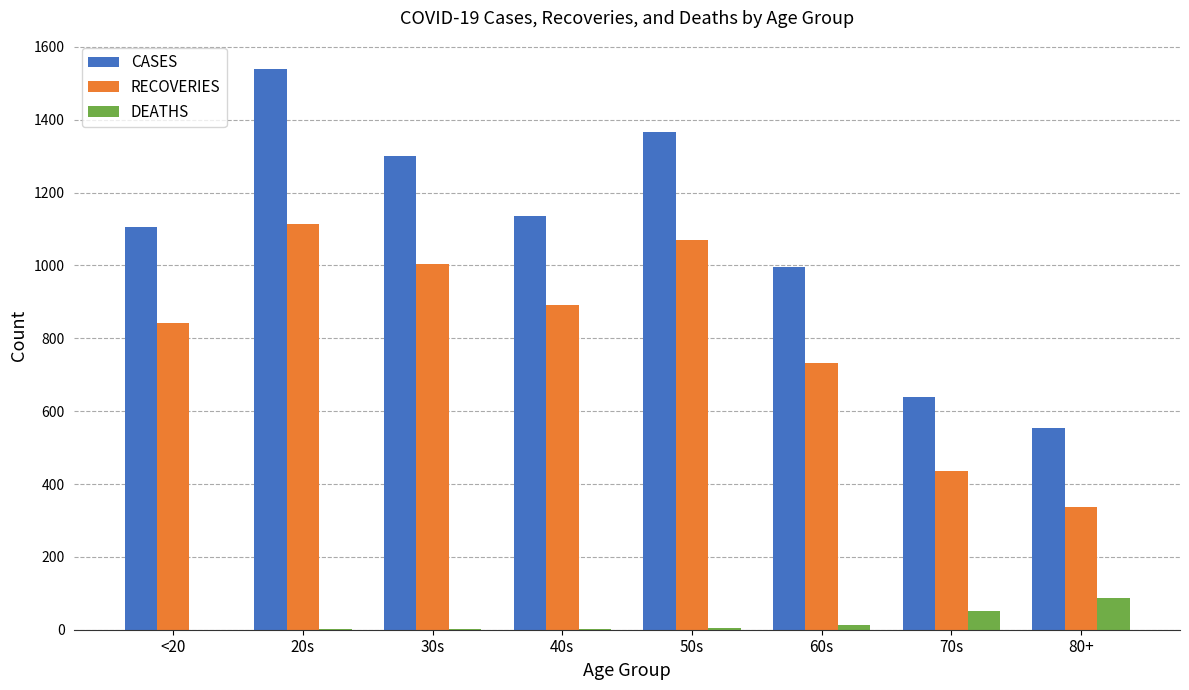

Is the value of RECOVERIES at 50s greater than the value of DEATHS at 40s?

Yes